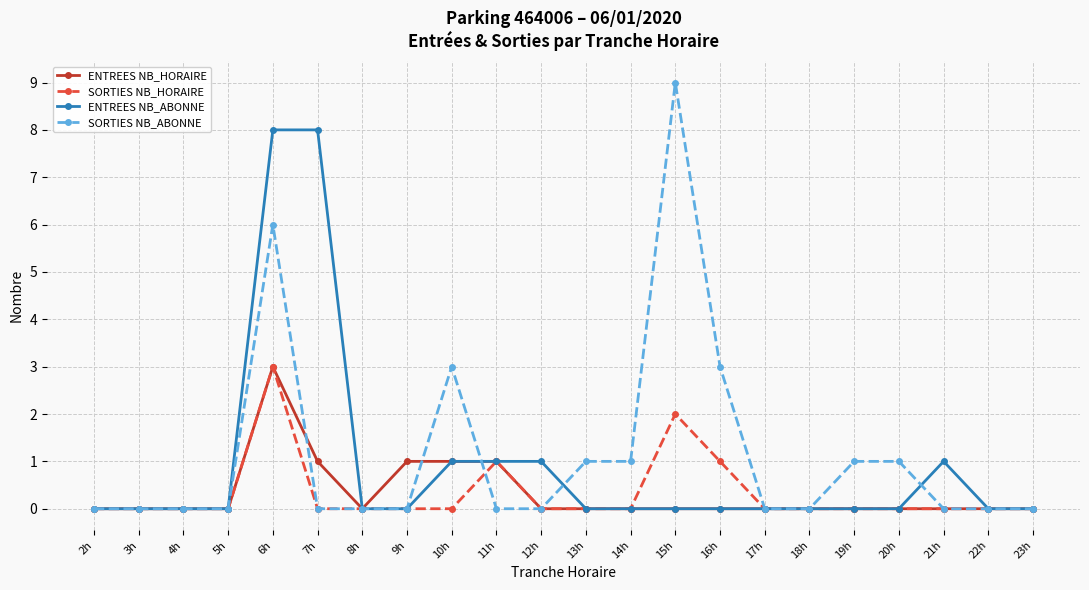

How many lines are shown in the chart?

4